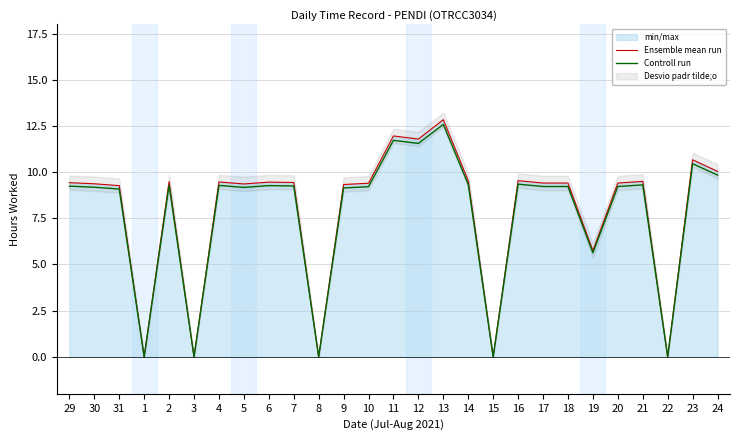

True or false: Controll run and Ensemble mean run intersect in this chart.

False